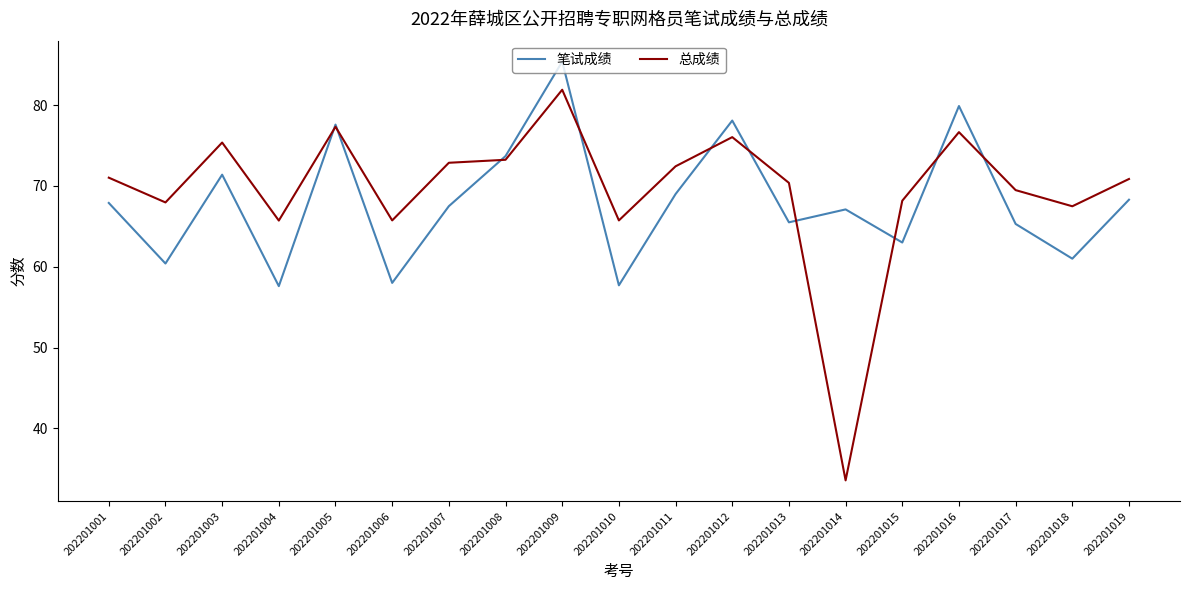

True or false: 总成绩 has a value of 25.5 at 202201001.

False